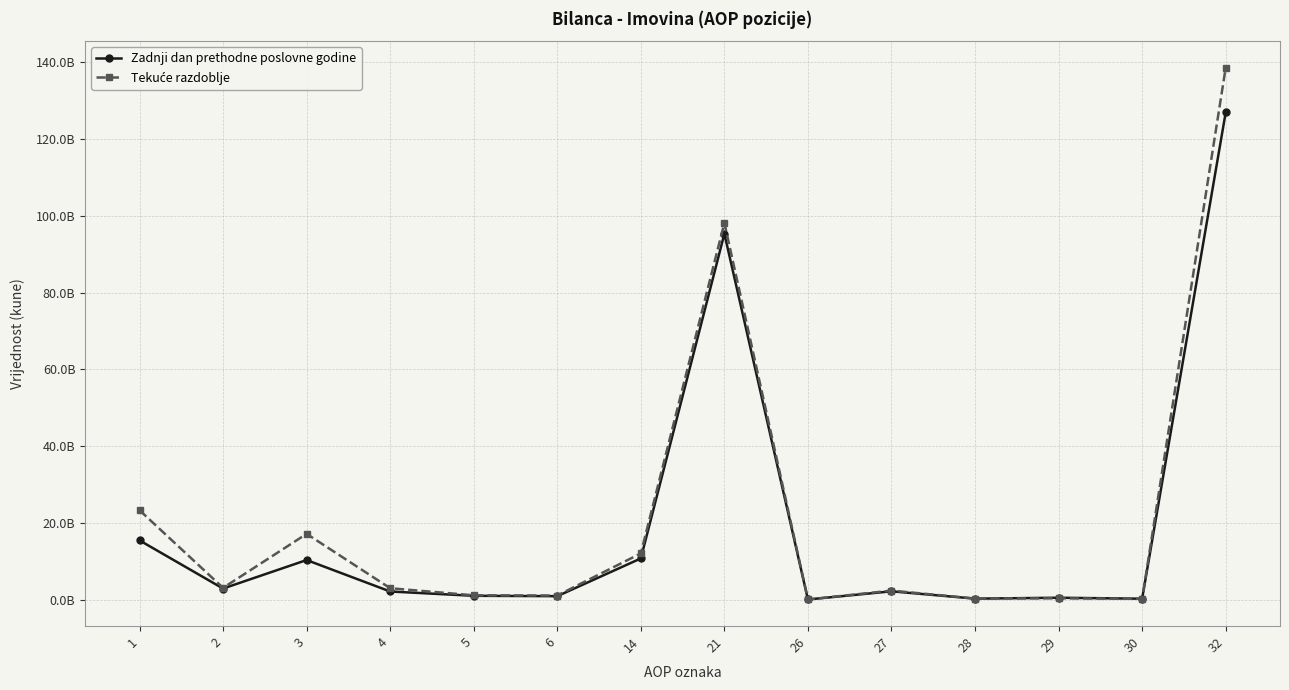

What is the minimum value for Zadnji dan prethodne poslovne godine?

94252488